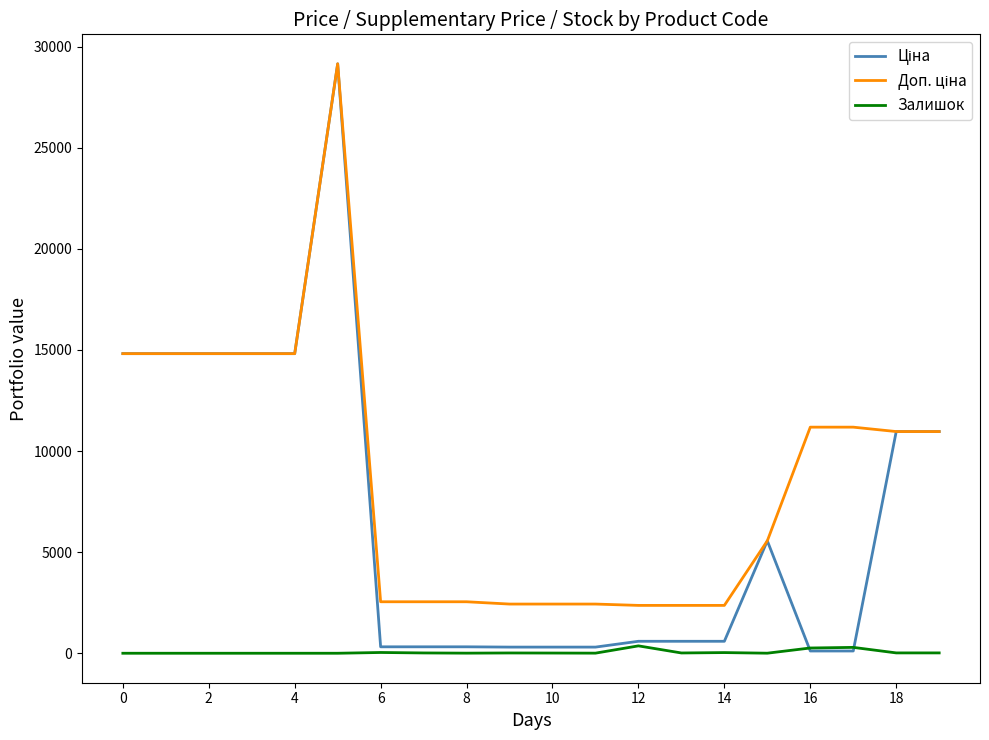

What is the difference between the maximum and minimum values in the Доп. ціна series?

26785.8